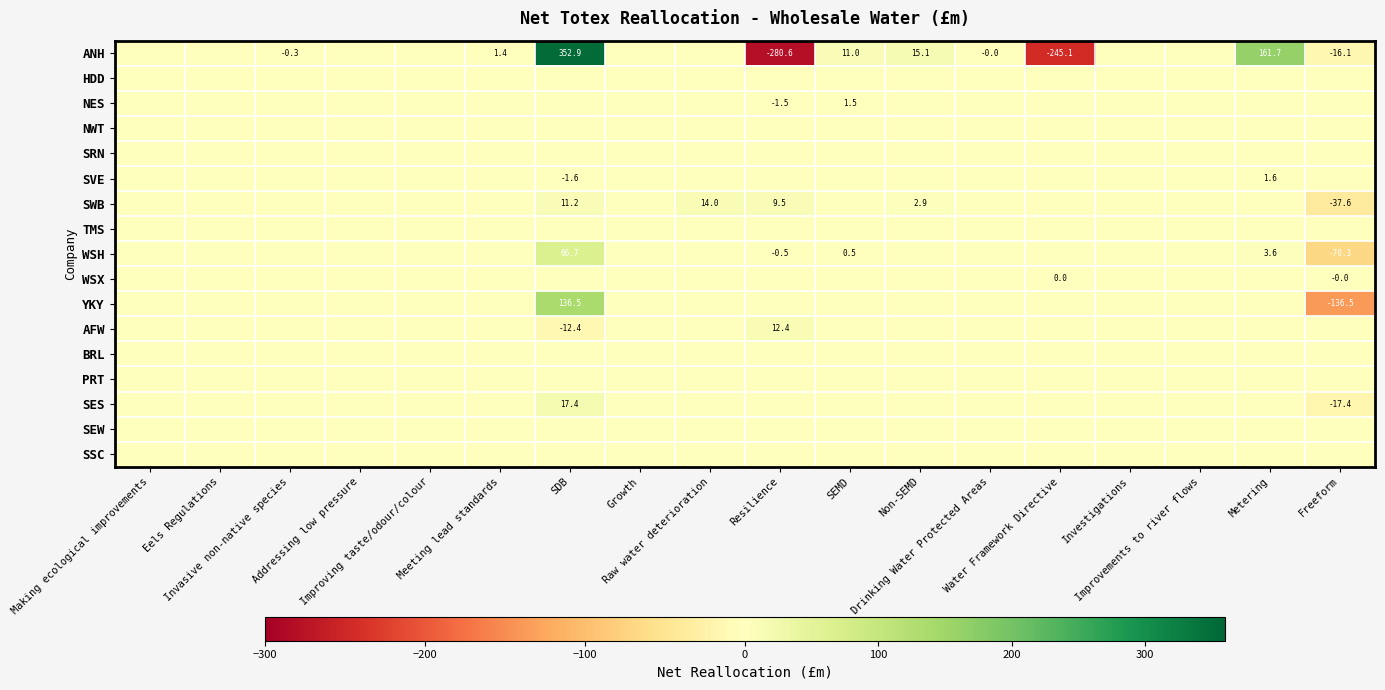

What is the total value across all series at SDB?

570.8